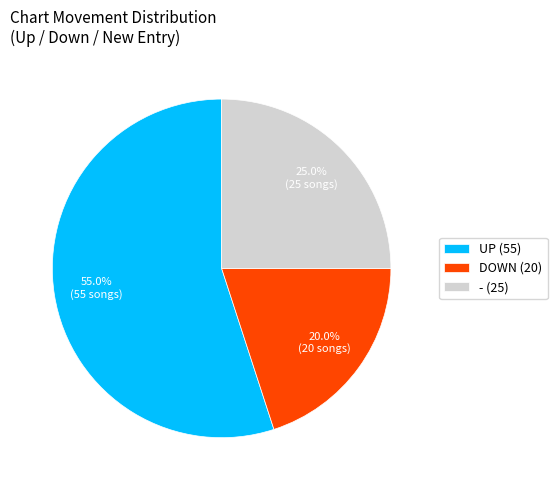

Rank the categories by value from highest to lowest.

UP (55), - (25), DOWN (20)